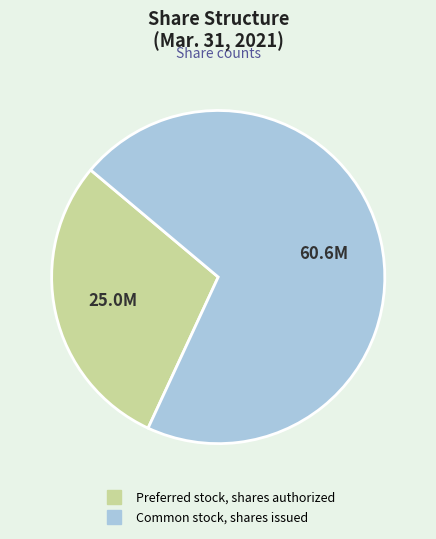

How many slices are in this pie chart?

2